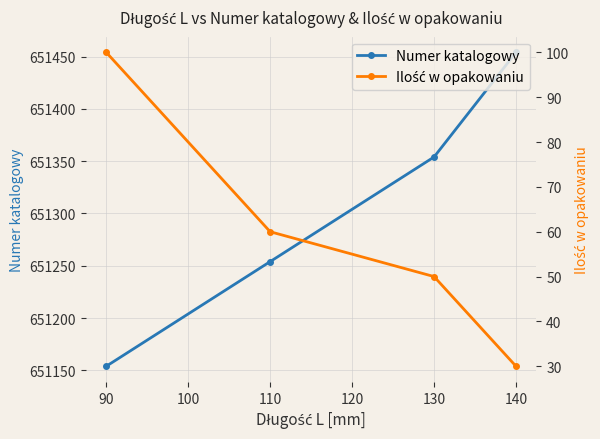

What is the value of the Numer katalogowy point at the 2nd from the left?

651254